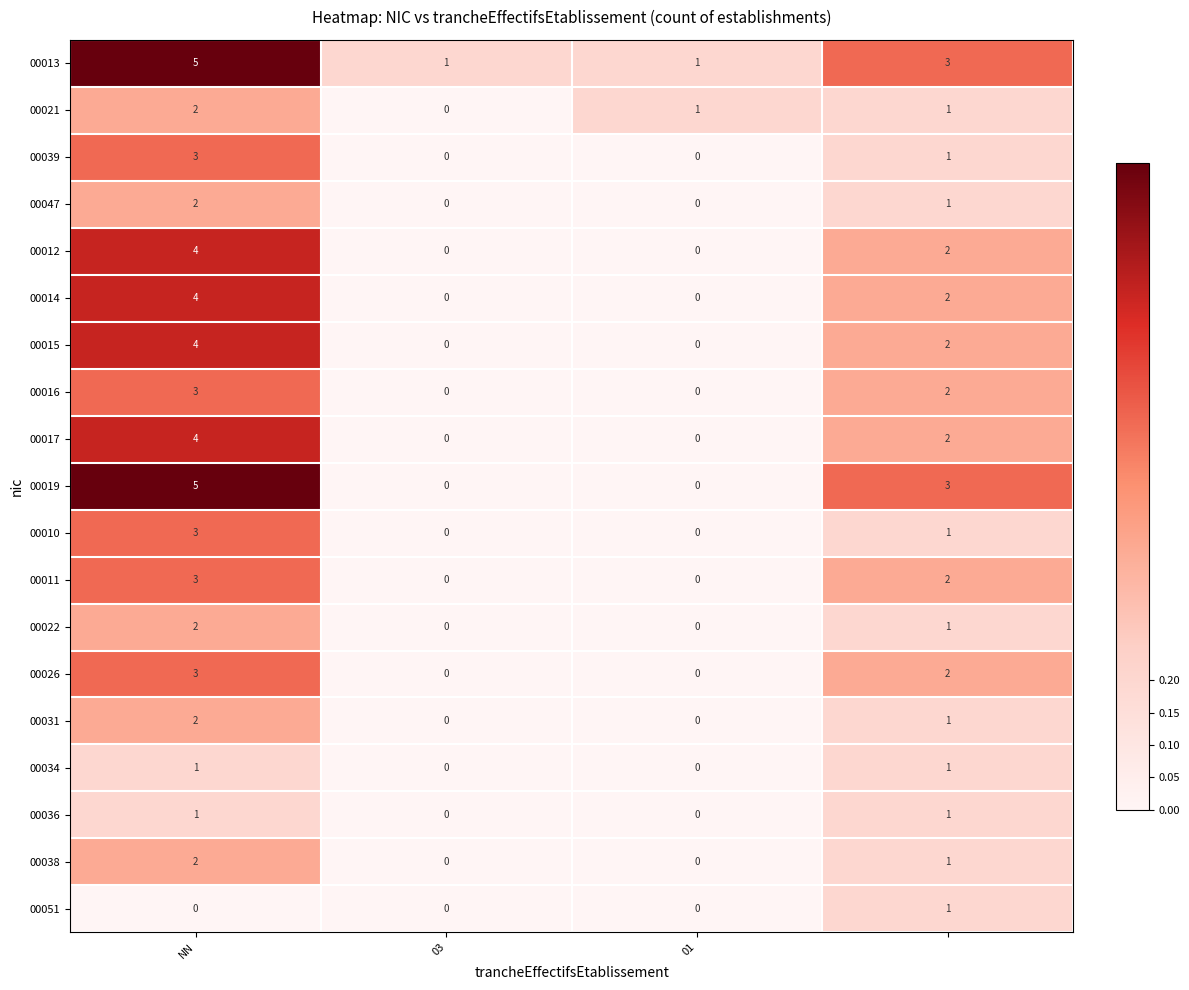

Which series has the widest spread of values?

00019